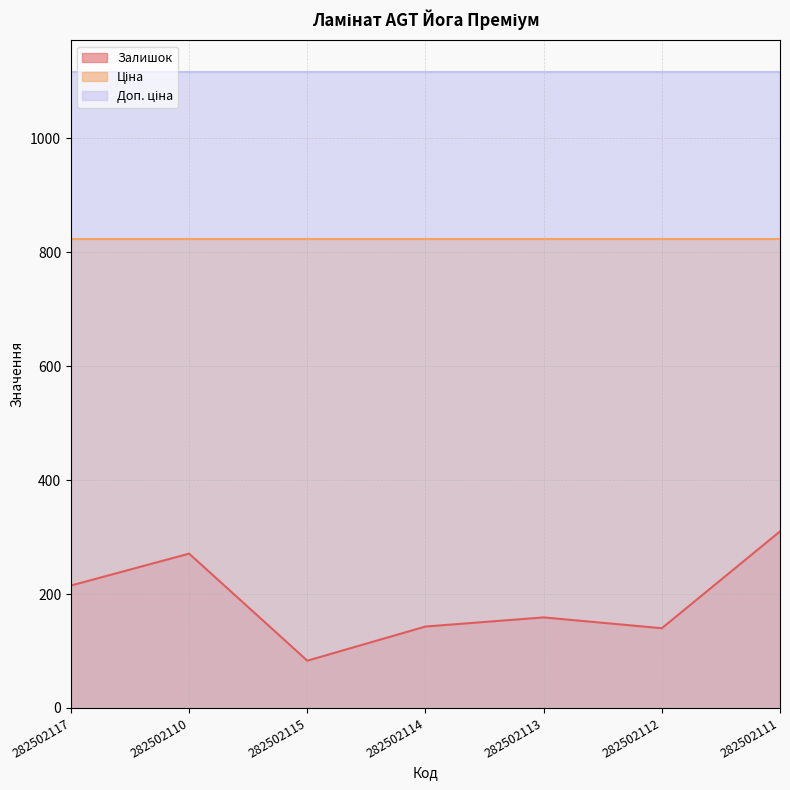

What is the sum of the Ціна values at 282502115 and 282502110?

1647.7